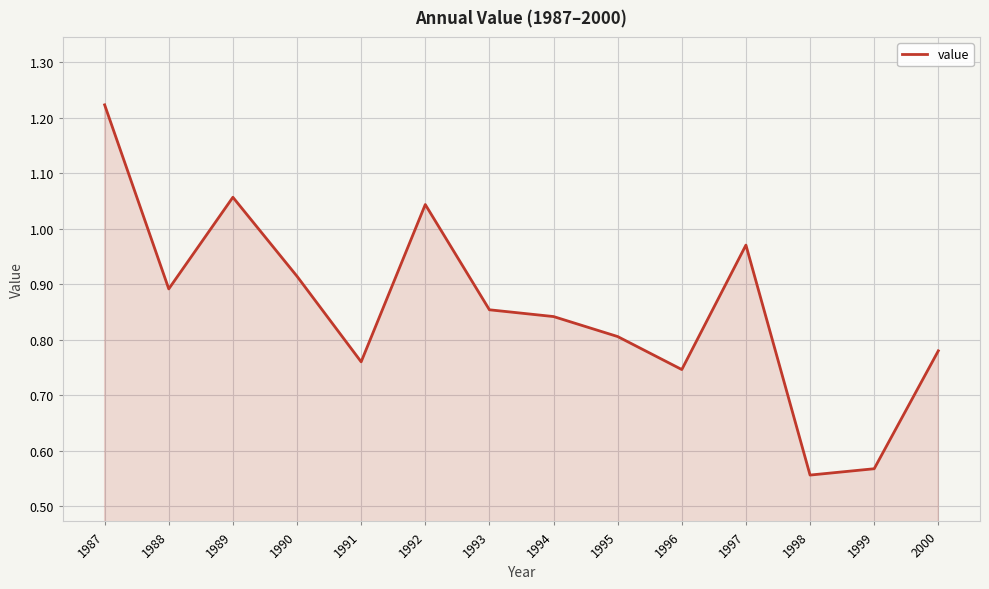

Which category has the highest value across all series?

1987